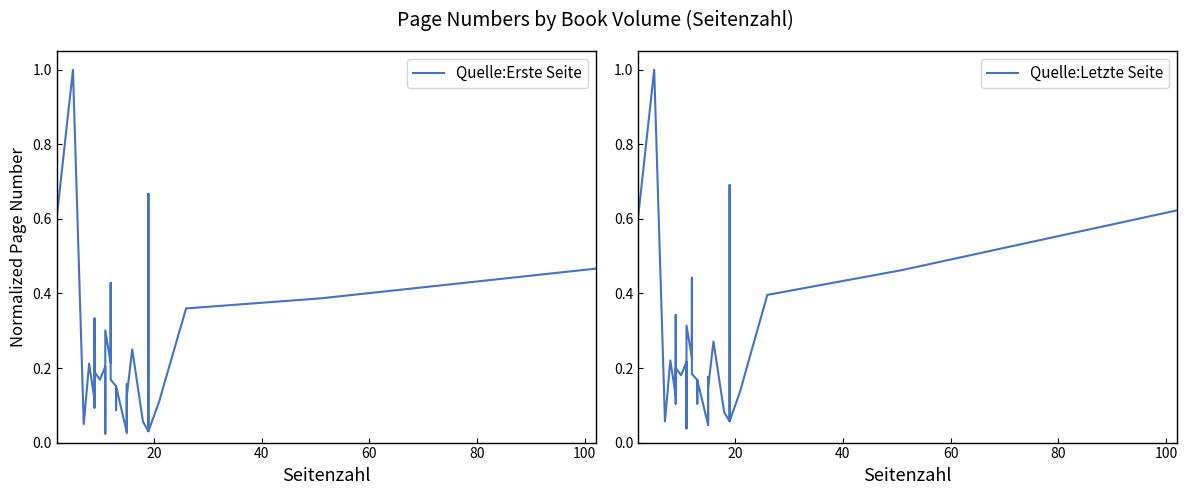

Which series has the largest total across all categories?

Quelle:Letzte Seite